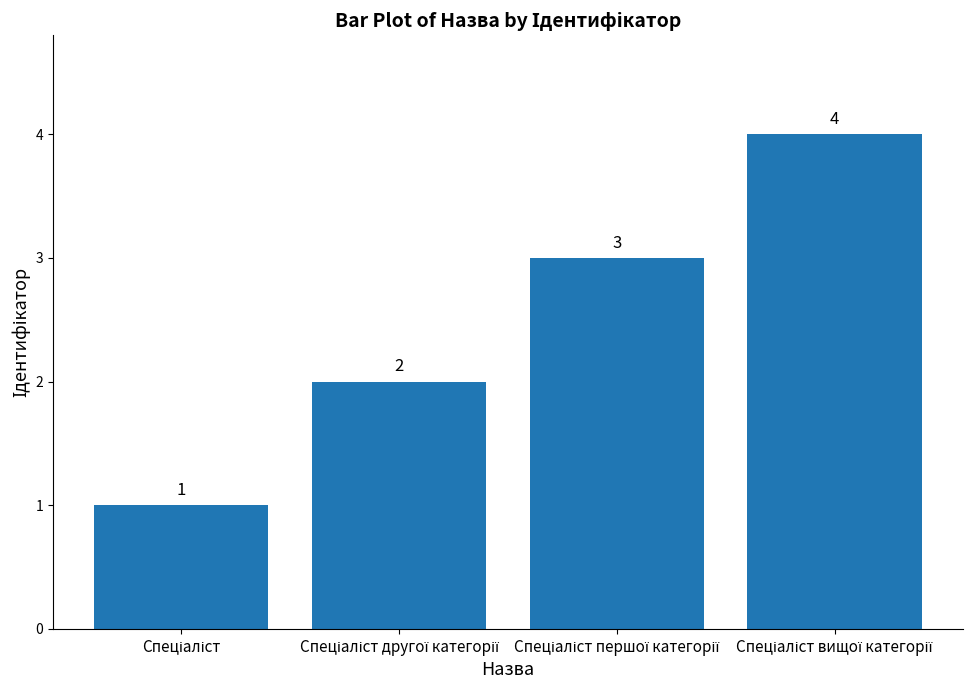

What is the value of the 3rd bar from the left?

3